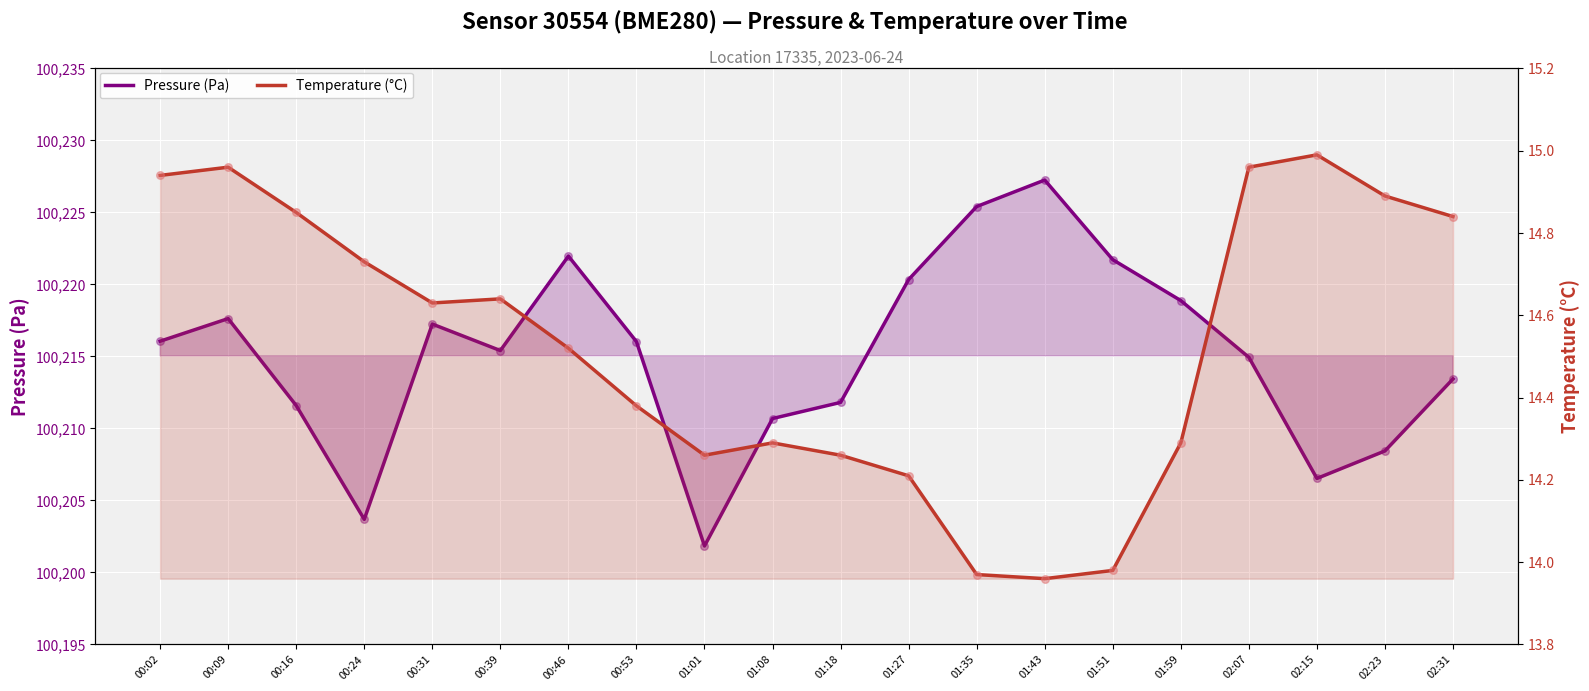

Which series reaches the minimum Y coordinate?

Temperature (°C)